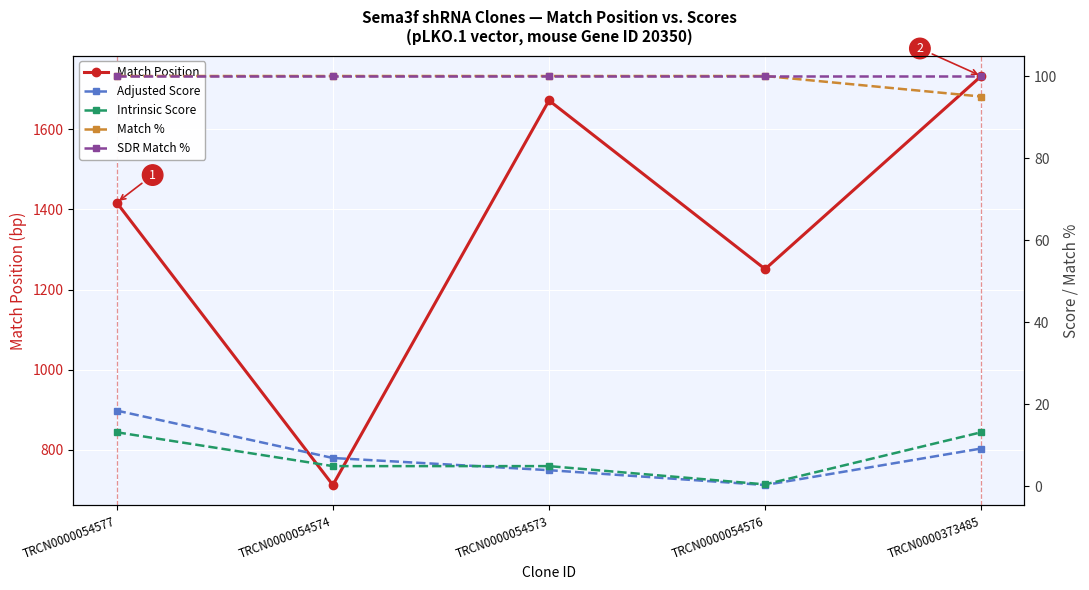

Count the number of data series in this chart.

5